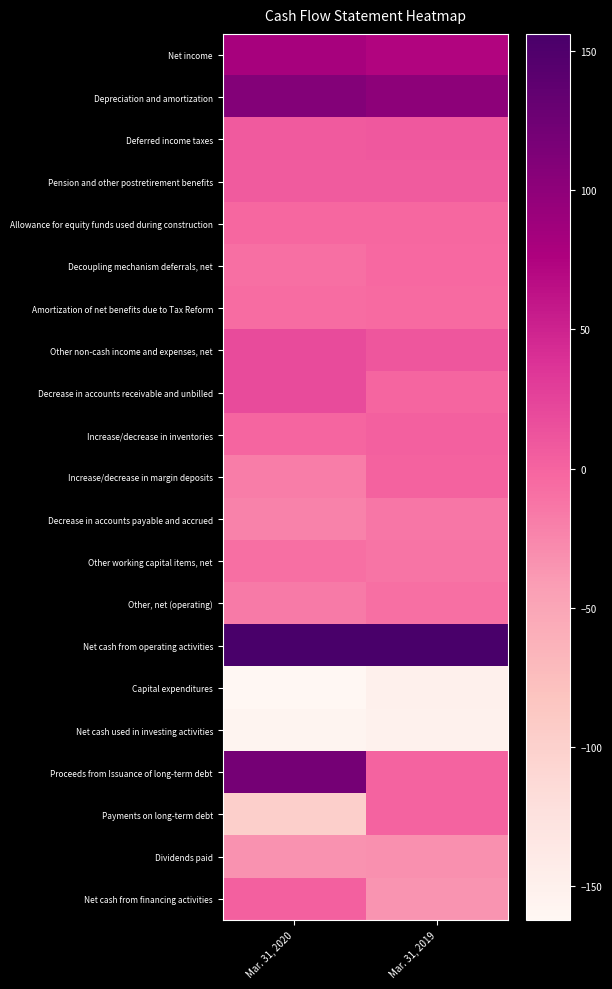

Rank the series by their maximum value, from highest to lowest.

Net cash from operating activities, Proceeds from Issuance of long-term debt, Depreciation and amortization, Net income, Other non-cash income and expenses, net, Decrease in accounts receivable and unbilled, Deferred income taxes, Pension and other postretirement benefits, Increase/decrease in inventories, Net cash from financing activities, Increase/decrease in margin deposits, Payments on long-term debt, Allowance for equity funds used during construction, Decoupling mechanism deferrals, net, Amortization of net benefits due to Tax Reform, Other working capital items, net, Other, net (operating), Decrease in accounts payable and accrued, Dividends paid, Capital expenditures, Net cash used in investing activities